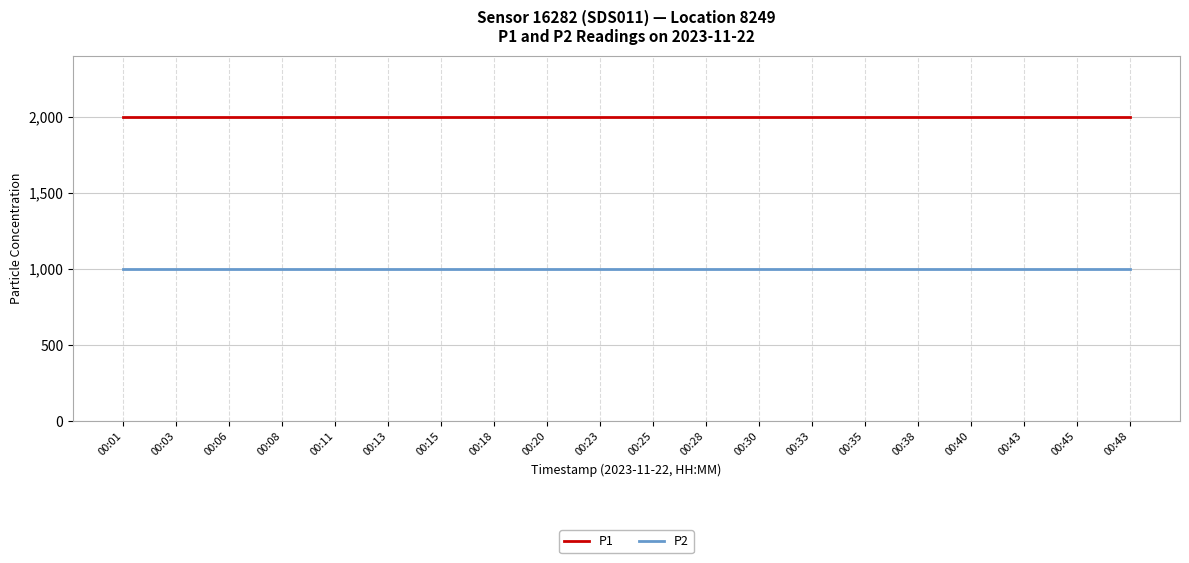

Reading left to right, what are all the values shown in this chart?

P1: 00:01=1999.9	00:03=1999.9	00:06=1999.9	00:08=1999.9	00:11=1999.9	00:13=1999.9	00:15=1999.9	00:18=1999.9	00:20=1999.9	00:23=1999.9	00:25=1999.9	00:28=1999.9	00:30=1999.9	00:33=1999.9	00:35=1999.9	00:38=1999.9	00:40=1999.9	00:43=1999.9	00:45=1999.9	00:48=1999.9
P2: 00:01=999.9	00:03=999.9	00:06=999.9	00:08=999.9	00:11=999.9	00:13=999.9	00:15=999.9	00:18=999.9	00:20=999.9	00:23=999.9	00:25=999.9	00:28=999.9	00:30=999.9	00:33=999.9	00:35=999.9	00:38=999.9	00:40=999.9	00:43=999.9	00:45=999.9	00:48=999.9